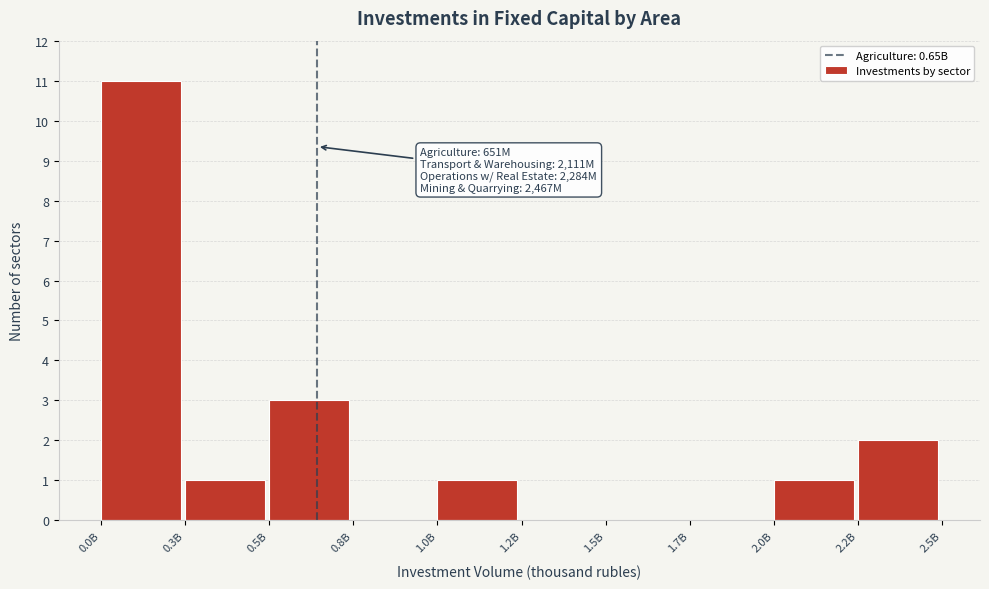

Reading left to right, what are all the values shown in this chart?

0.0B=11	0.3B=1	0.5B=3	0.8B=0	1.0B=1	1.2B=0	1.5B=0	1.7B=0	2.0B=1	2.2B=2